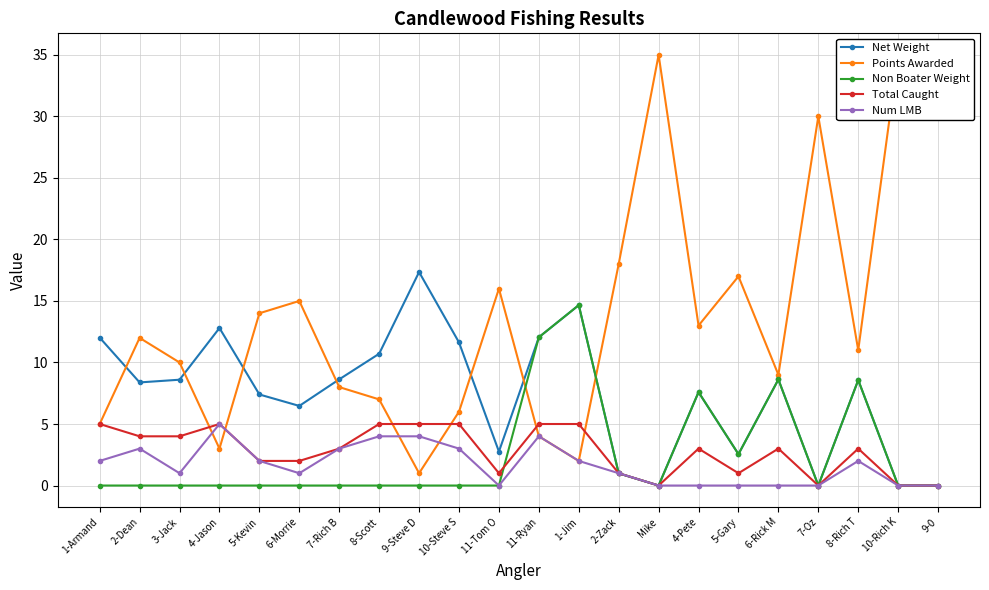

True or false: Total Caught has a value of 2.5 at 8-Scott.

False